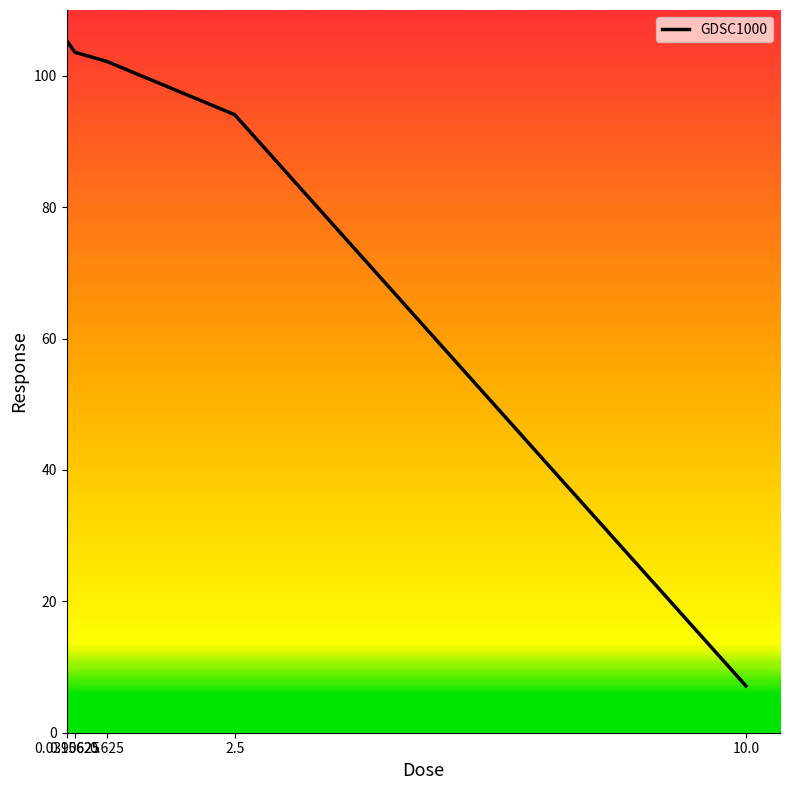

What is the change in value from 0.0390625 to 0.15625?

-1.8